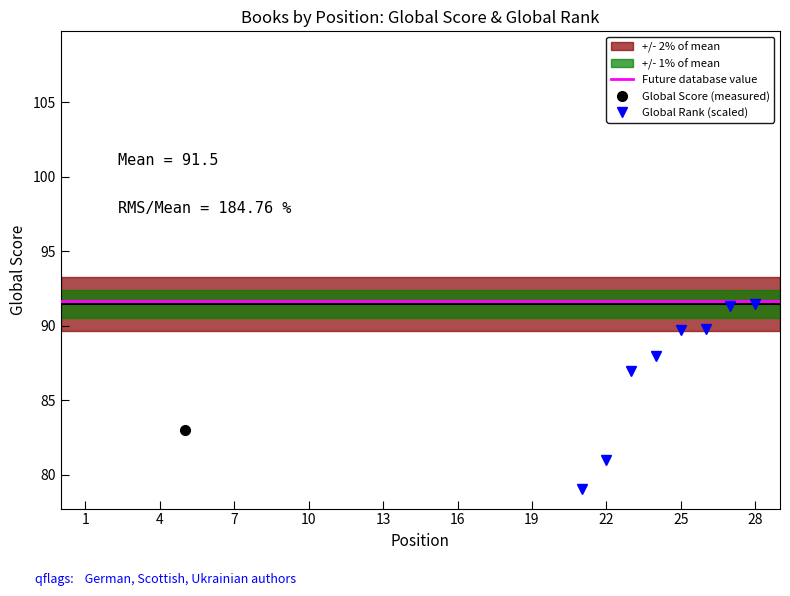

At which label does Global Rank reach its peak?

28